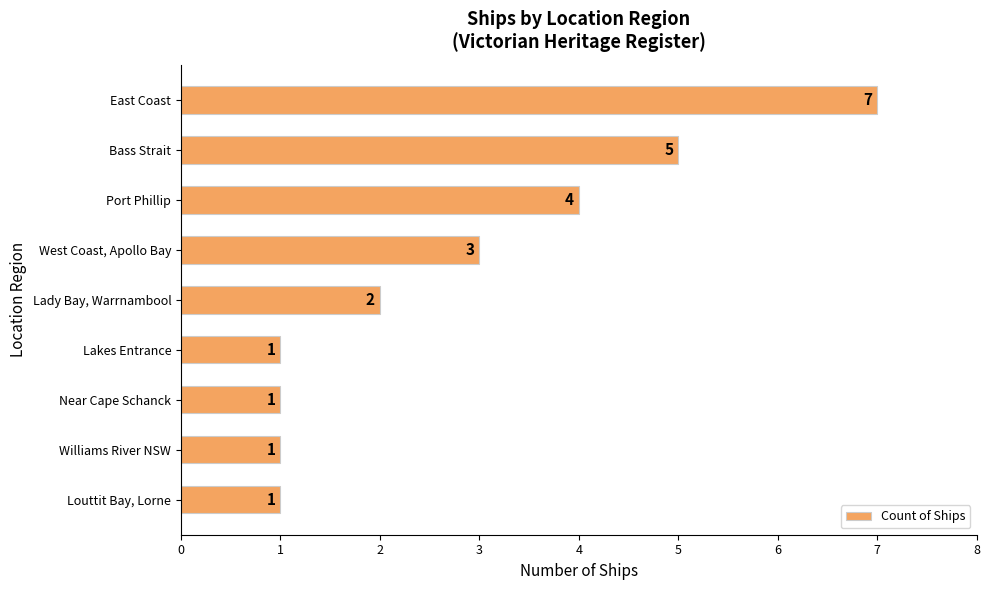

Count the values in the range 1 to 4.

7